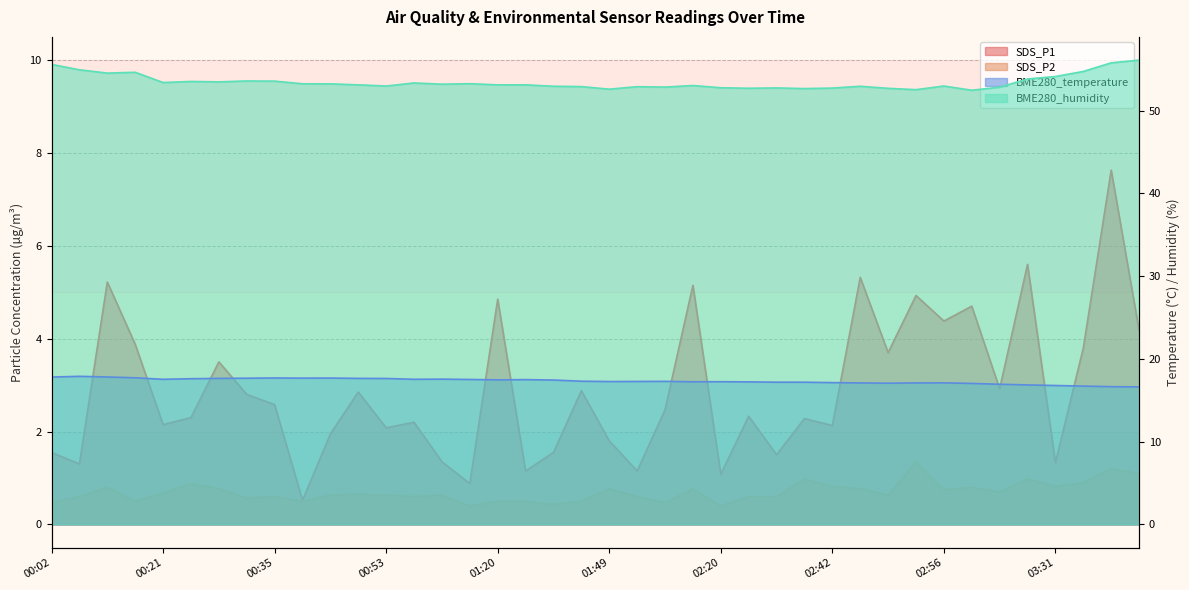

Where is BME280_humidity nearest to the value 54?

03:31